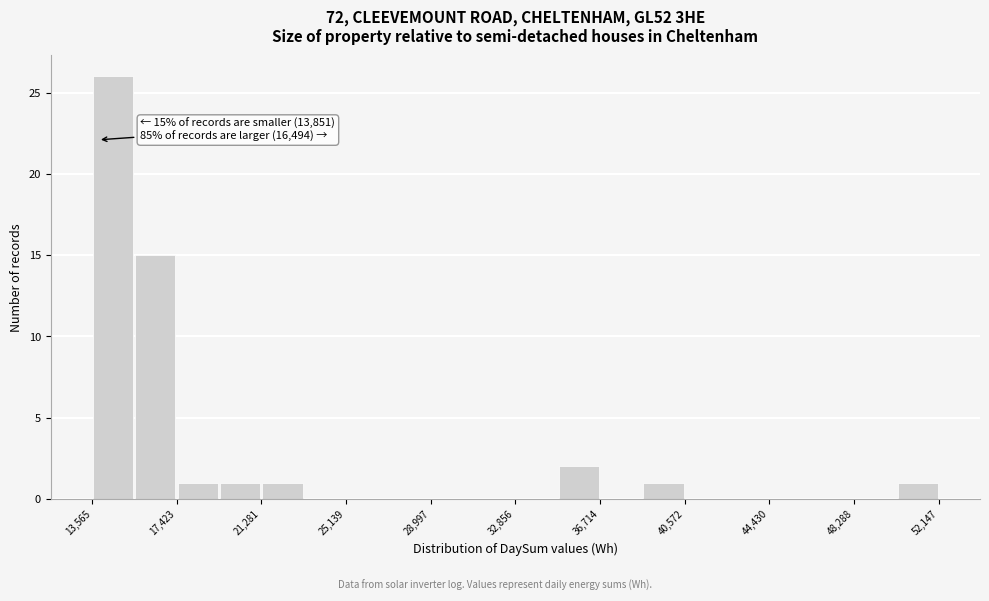

Around what value on the x-axis is the tallest bar? Give the approximate position of its centre, as read against the axis.

14500